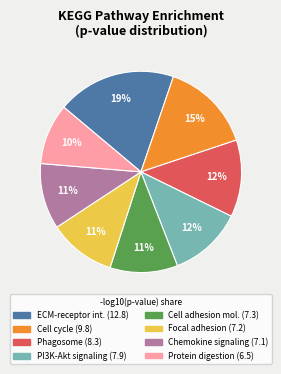

Count the number of slices in the pie.

8